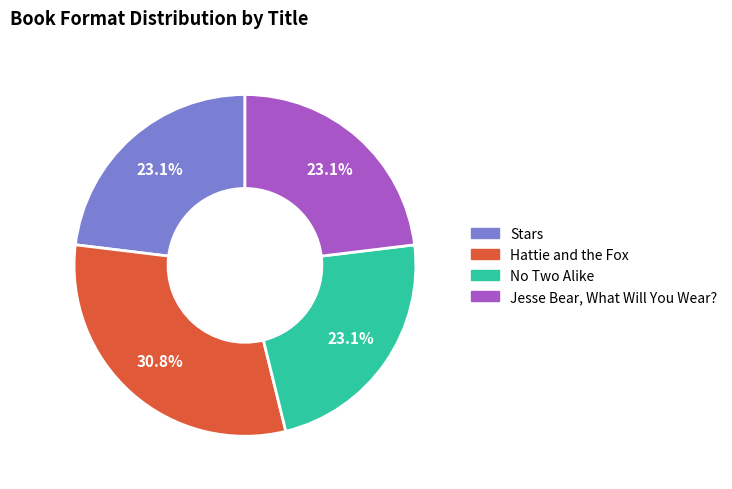

What is the total percentage of Hattie and the Fox and Stars?

53.8%